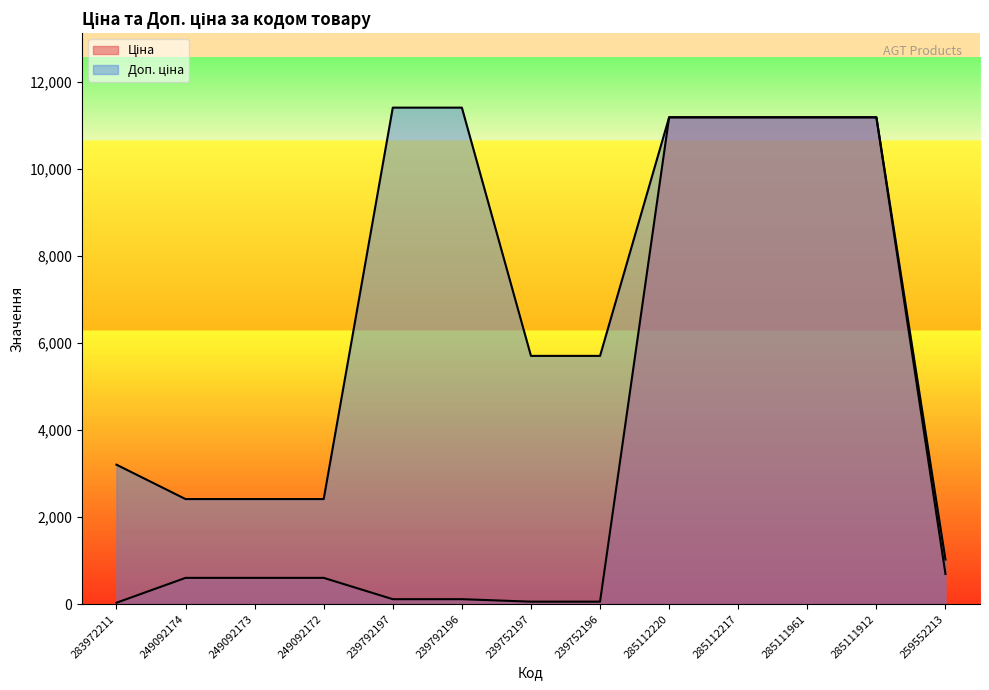

List the series in order of their peak value, lowest first.

Ціна, Доп. ціна